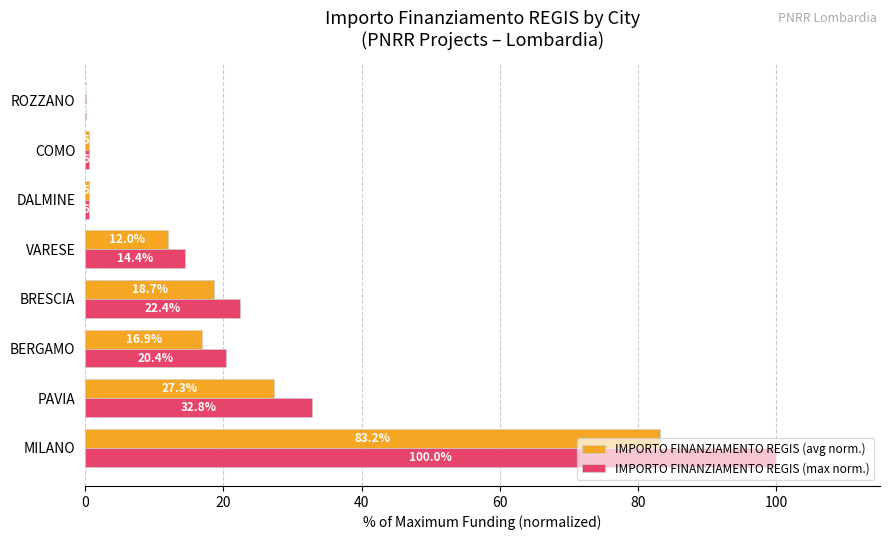

What are all the series names shown in the legend?

IMPORTO FINANZIAMENTO REGIS (avg norm.), IMPORTO FINANZIAMENTO REGIS (max norm.)